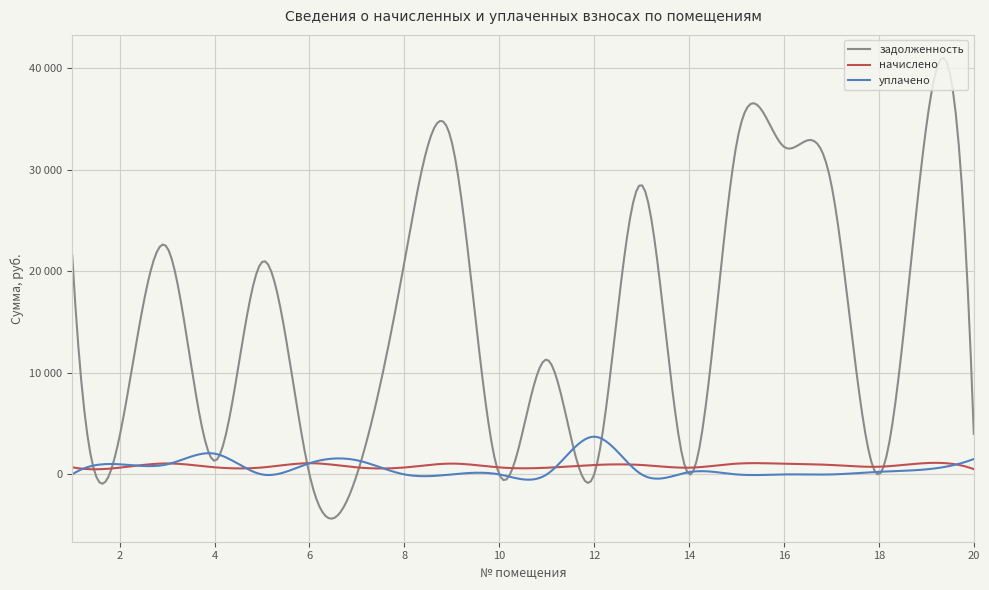

Which series ends up on top after the final intersection of начислено and уплачено?

уплачено